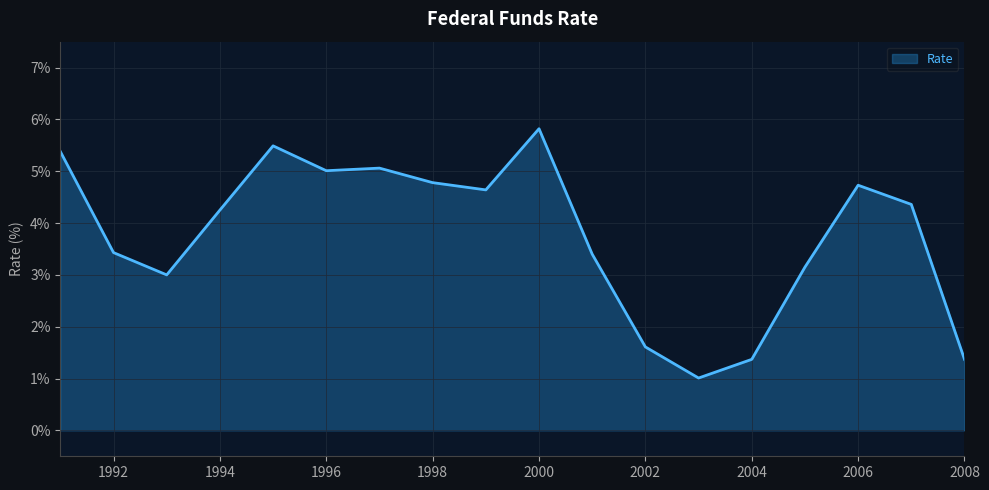

What is the maximum value shown in the chart?

5.8